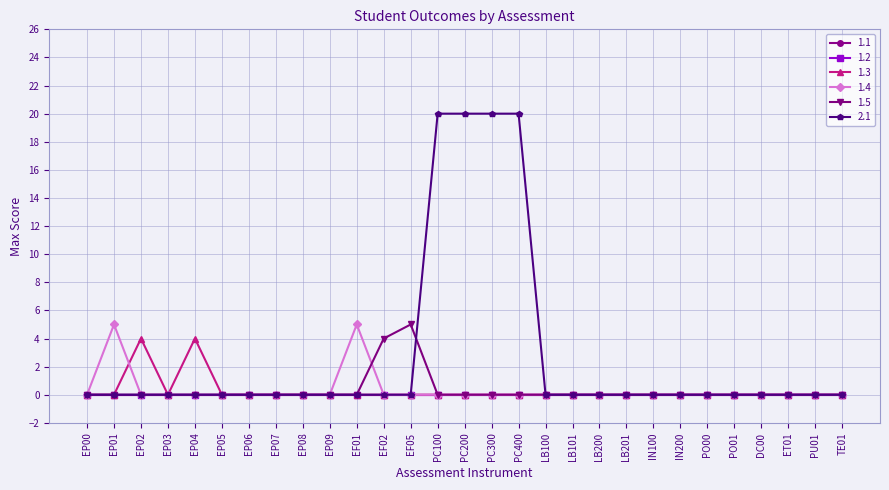

True or false: 2.1 and 1.4 intersect in this chart.

False